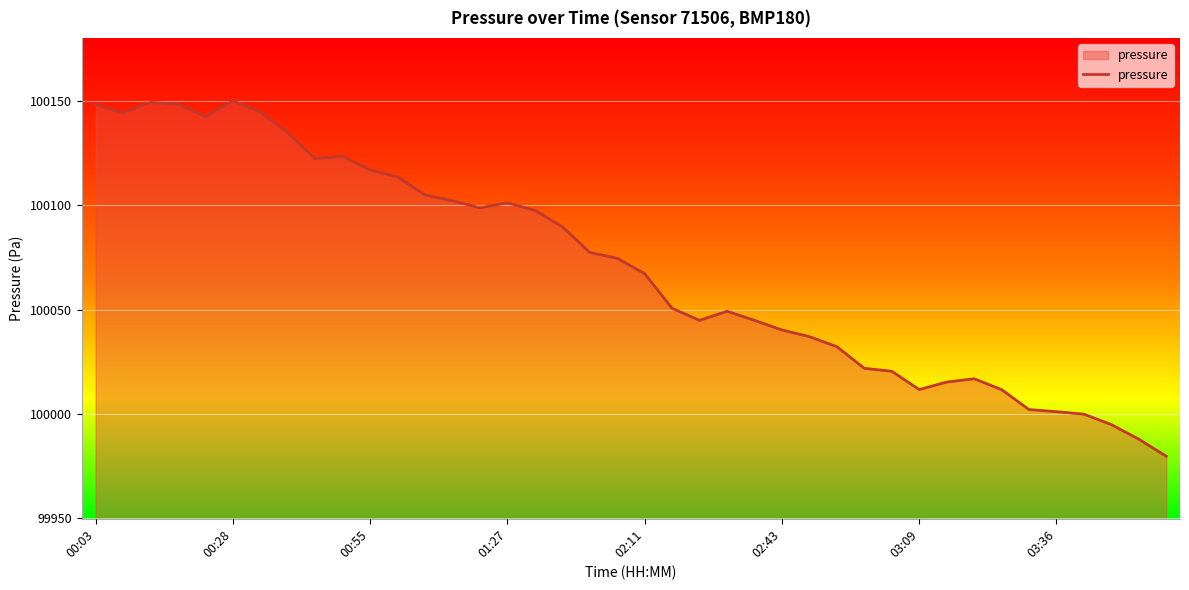

What is the difference between the maximum and minimum values?

170.6